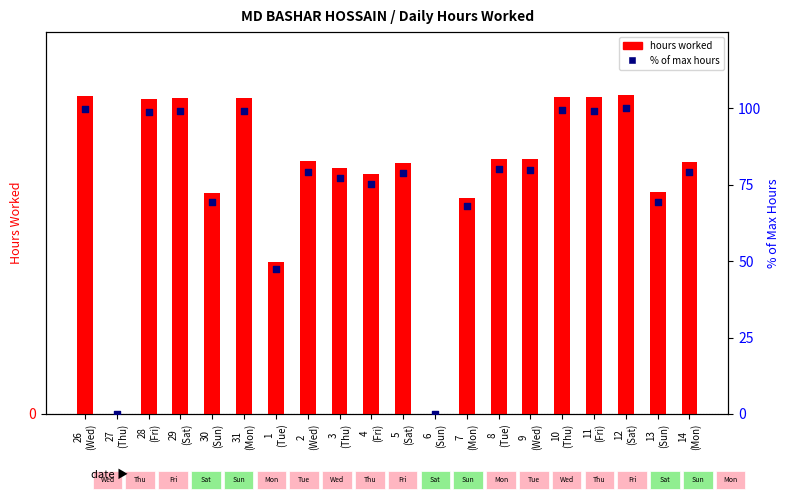

Is the value of hours worked at 29
(Sat) greater than the value of % of max hours at 31
(Mon)?

No